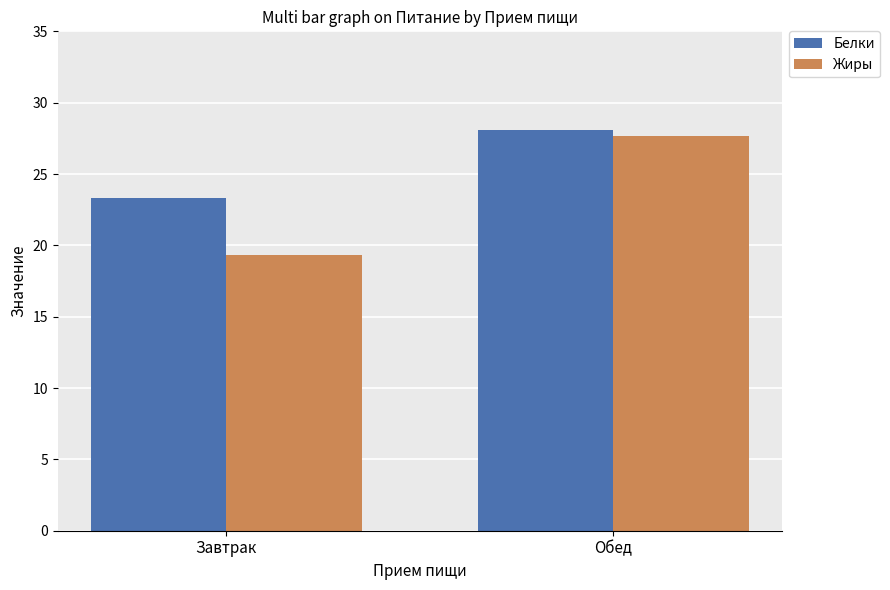

What are all the series names shown in the legend?

Белки, Жиры